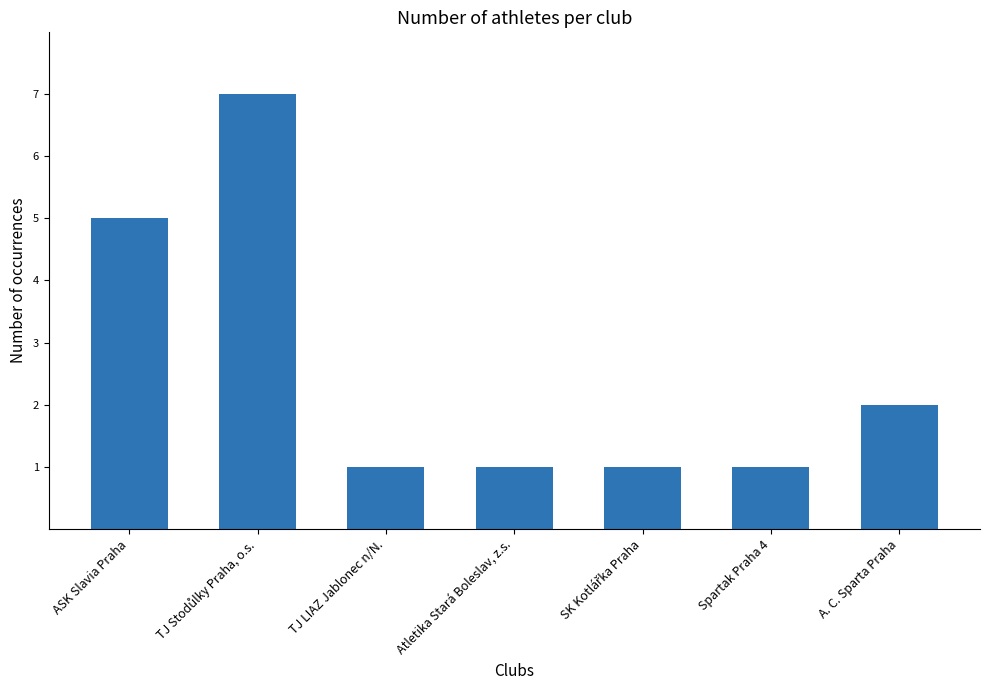

What is the label of the 4th bar from the left?

Atletika Stará Boleslav, z.s.